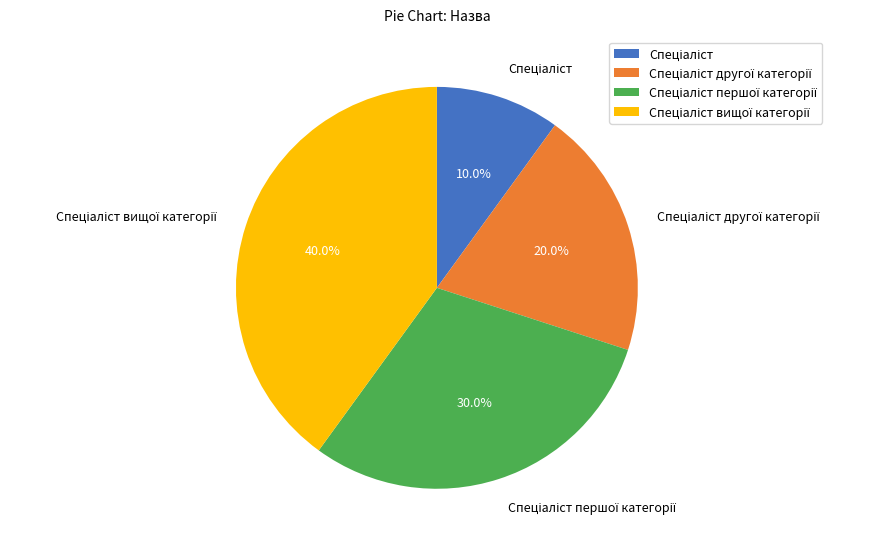

Does any single category account for the majority?

No